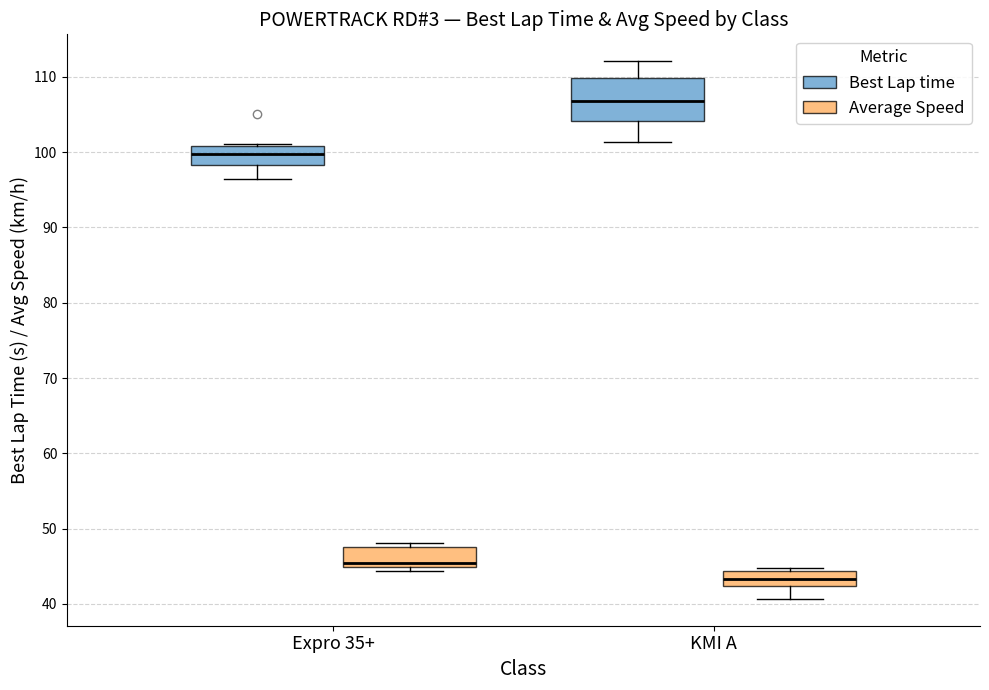

Where is the upper edge of the box for Expro 35+ (Best Lap time) on the y-axis? The values are not printed on the chart, so give them approximately, as read against the axis.

101